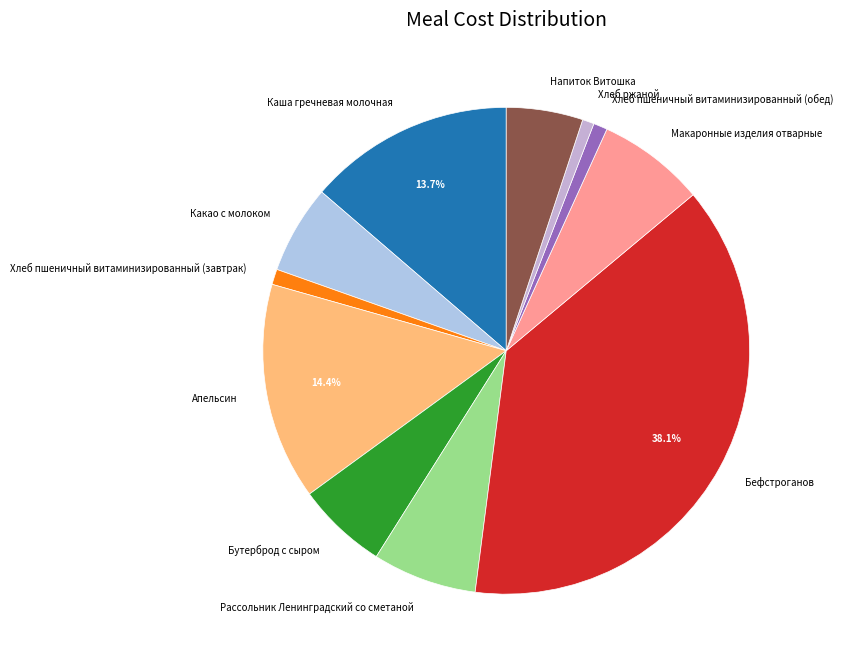

Does any single category account for the majority?

No